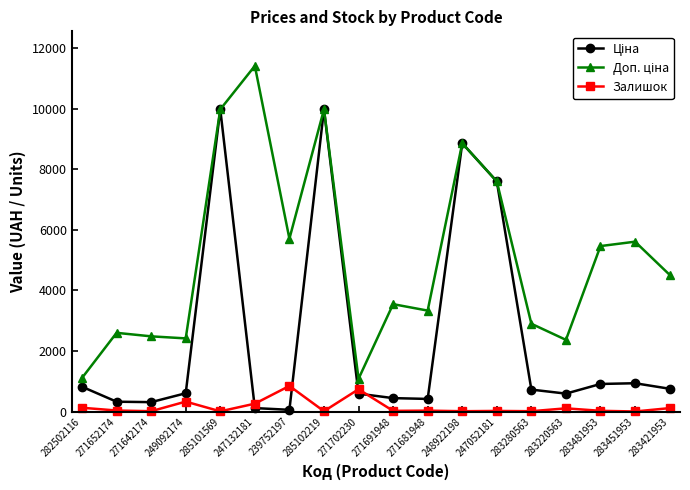

What is the sum of all Залишок values?

2696.0